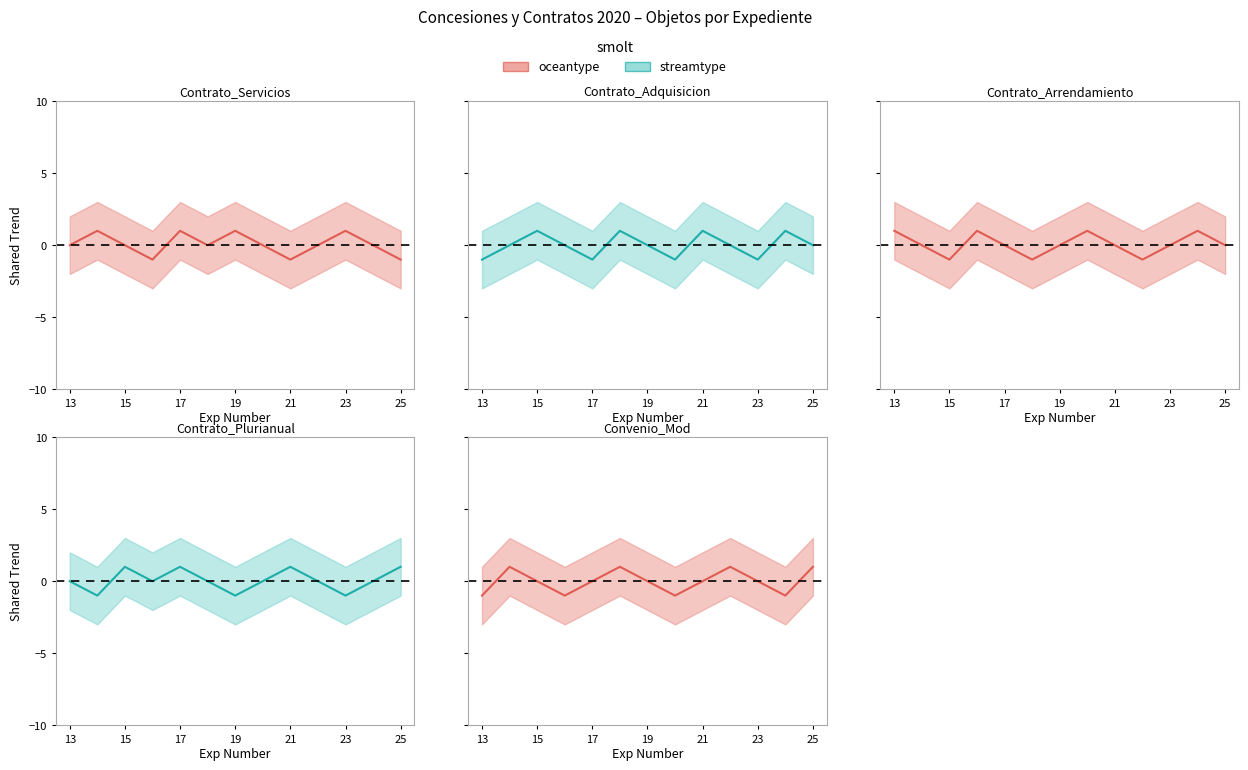

Does the chart display data point markers on the line(s)?

No